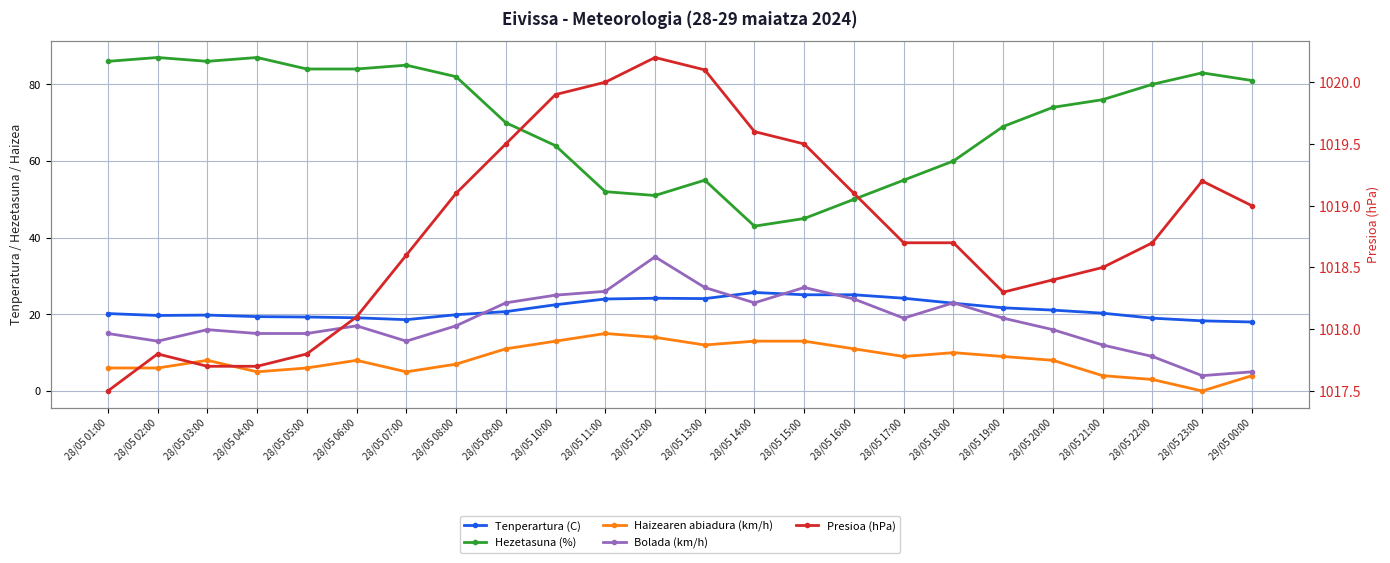

What is the sum of all Tenperartura (C) values?

512.9